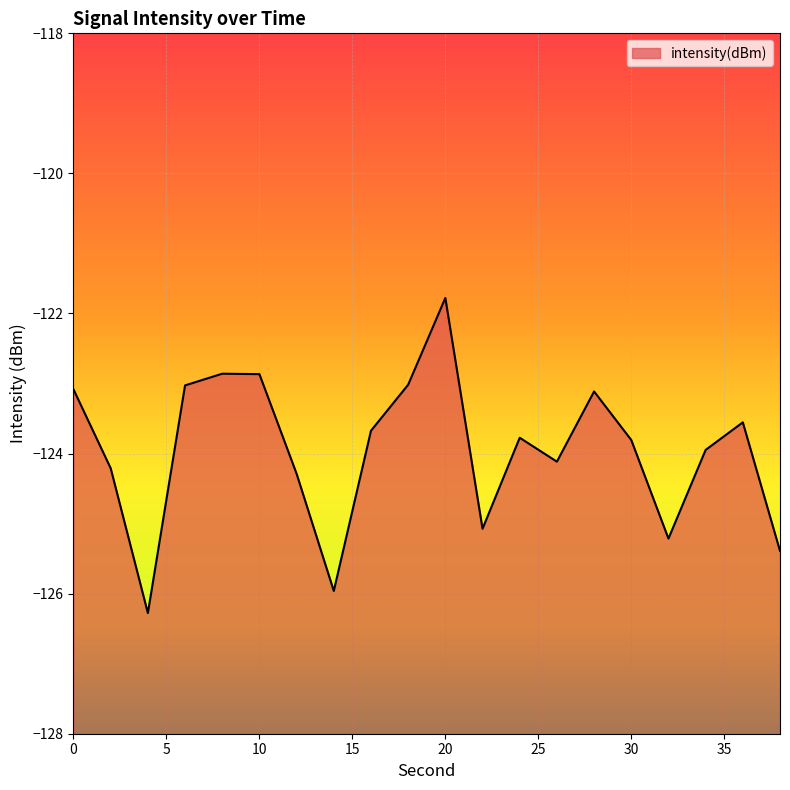

What is the change in value from 20 to 22?

-3.3